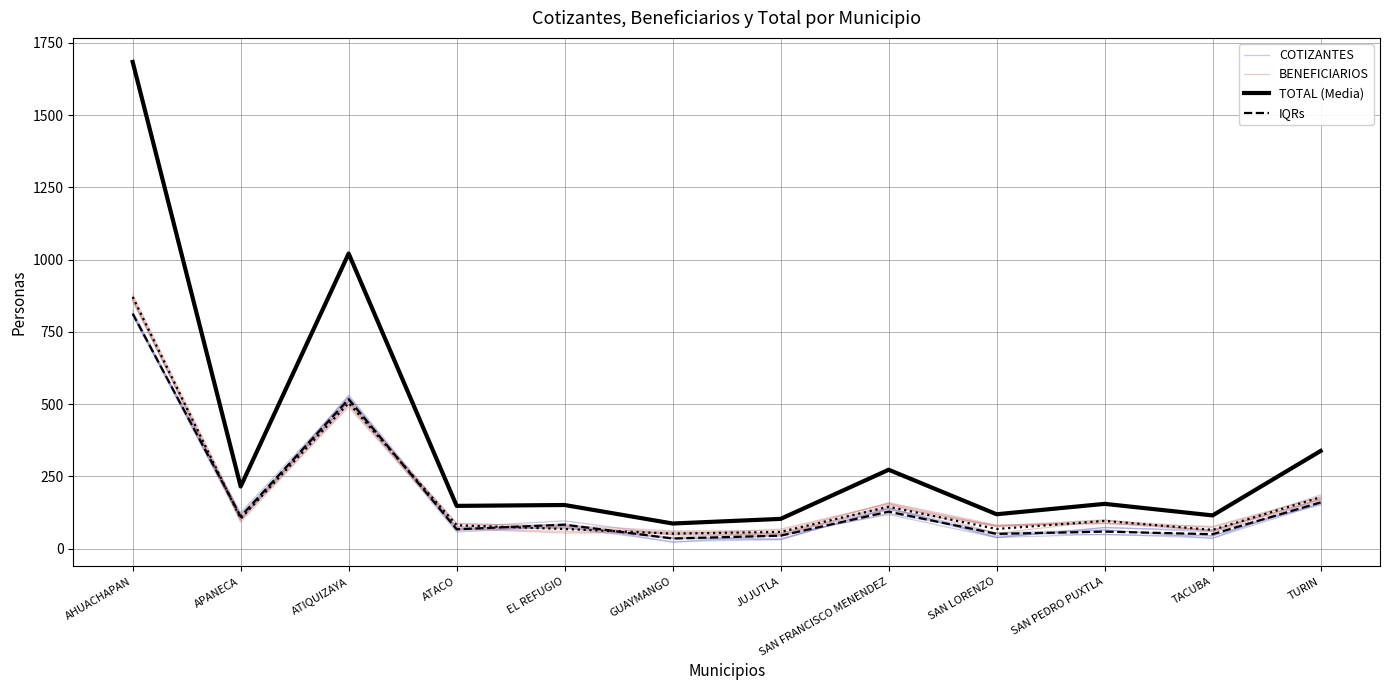

What is the difference between the COTIZANTES values at SAN FRANCISCO MENENDEZ and AHUACHAPAN?

670.3